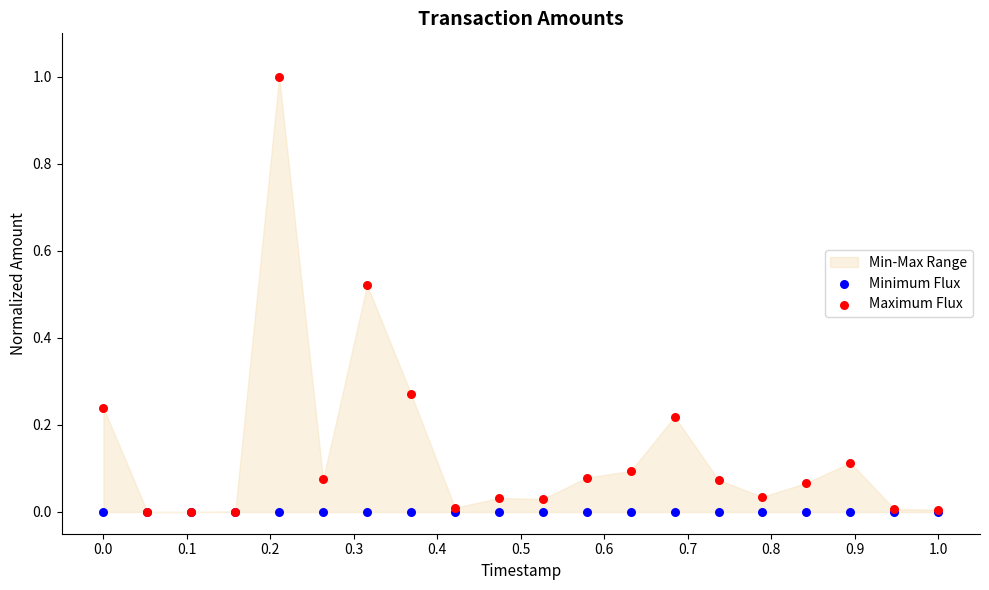

Which series contains the lowest Y value?

Minimum Flux